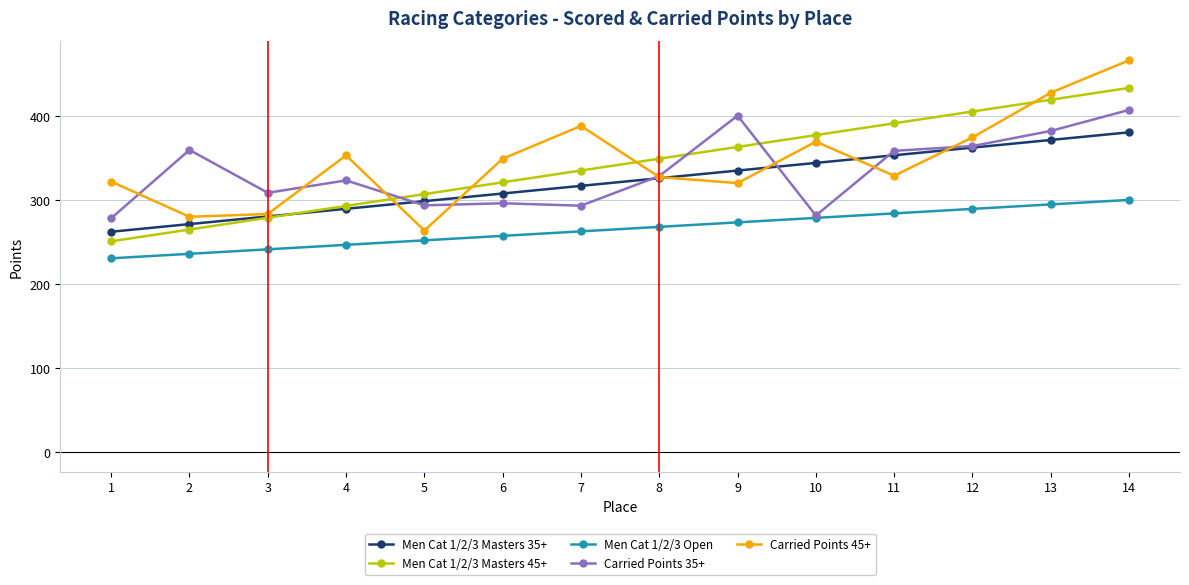

True or false: Men Cat 1/2/3 Masters 45+ has more than 0 points higher than both neighbors.

False